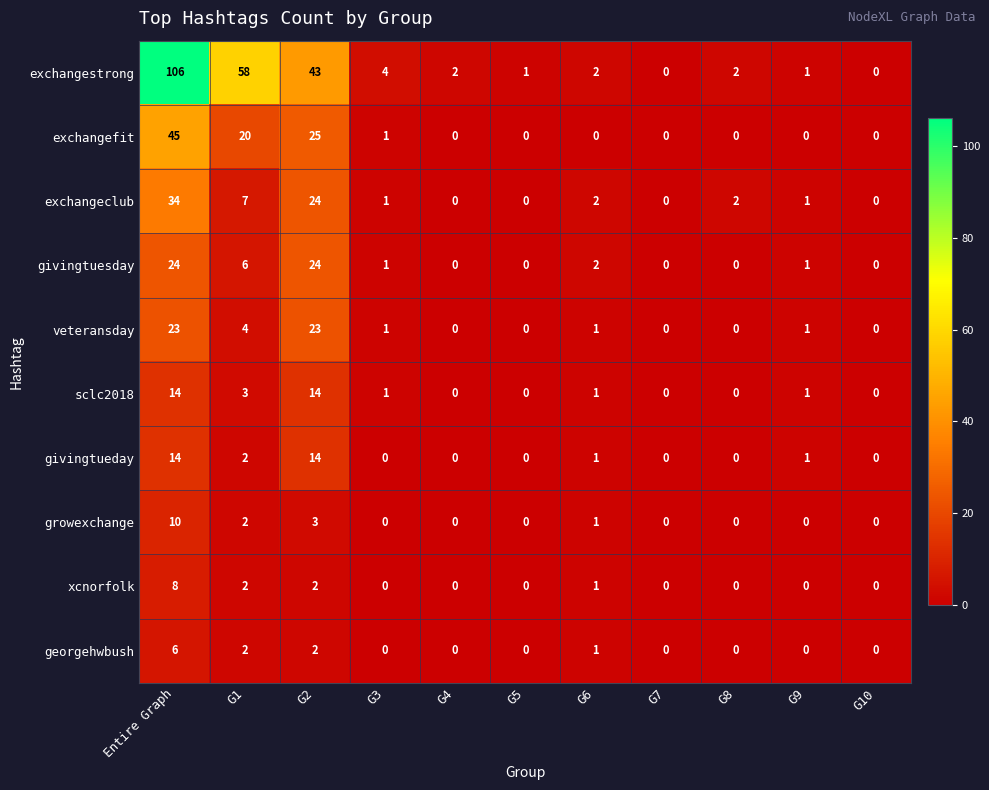

Which series has the largest total across all categories?

exchangestrong